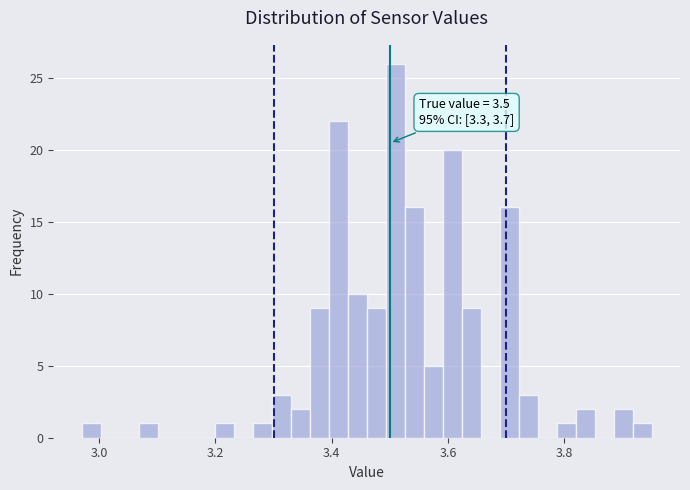

Around what value on the x-axis is the tallest bar? Give the approximate position of its centre, as read against the axis.

3.50